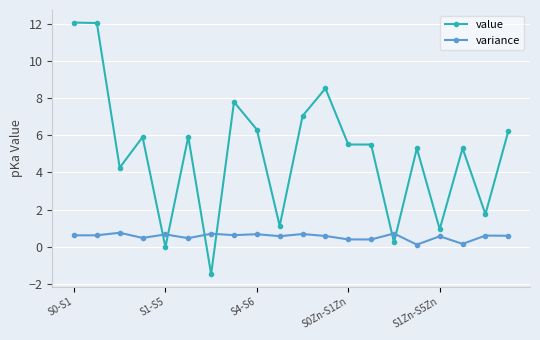

What is the difference between the maximum and second lowest values in the variance series?

0.6